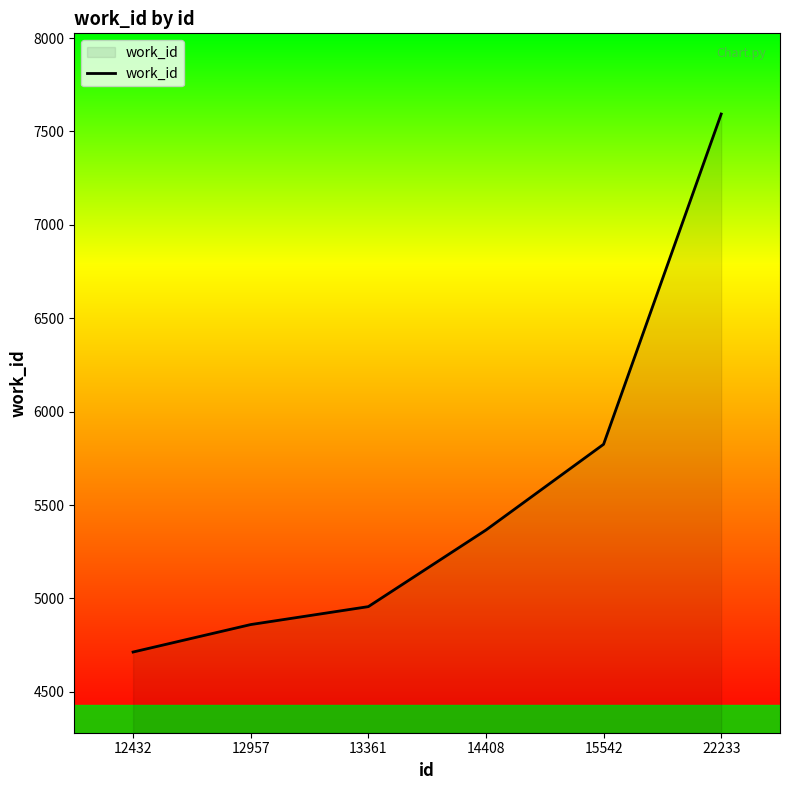

What is the maximum value shown in the chart?

7593